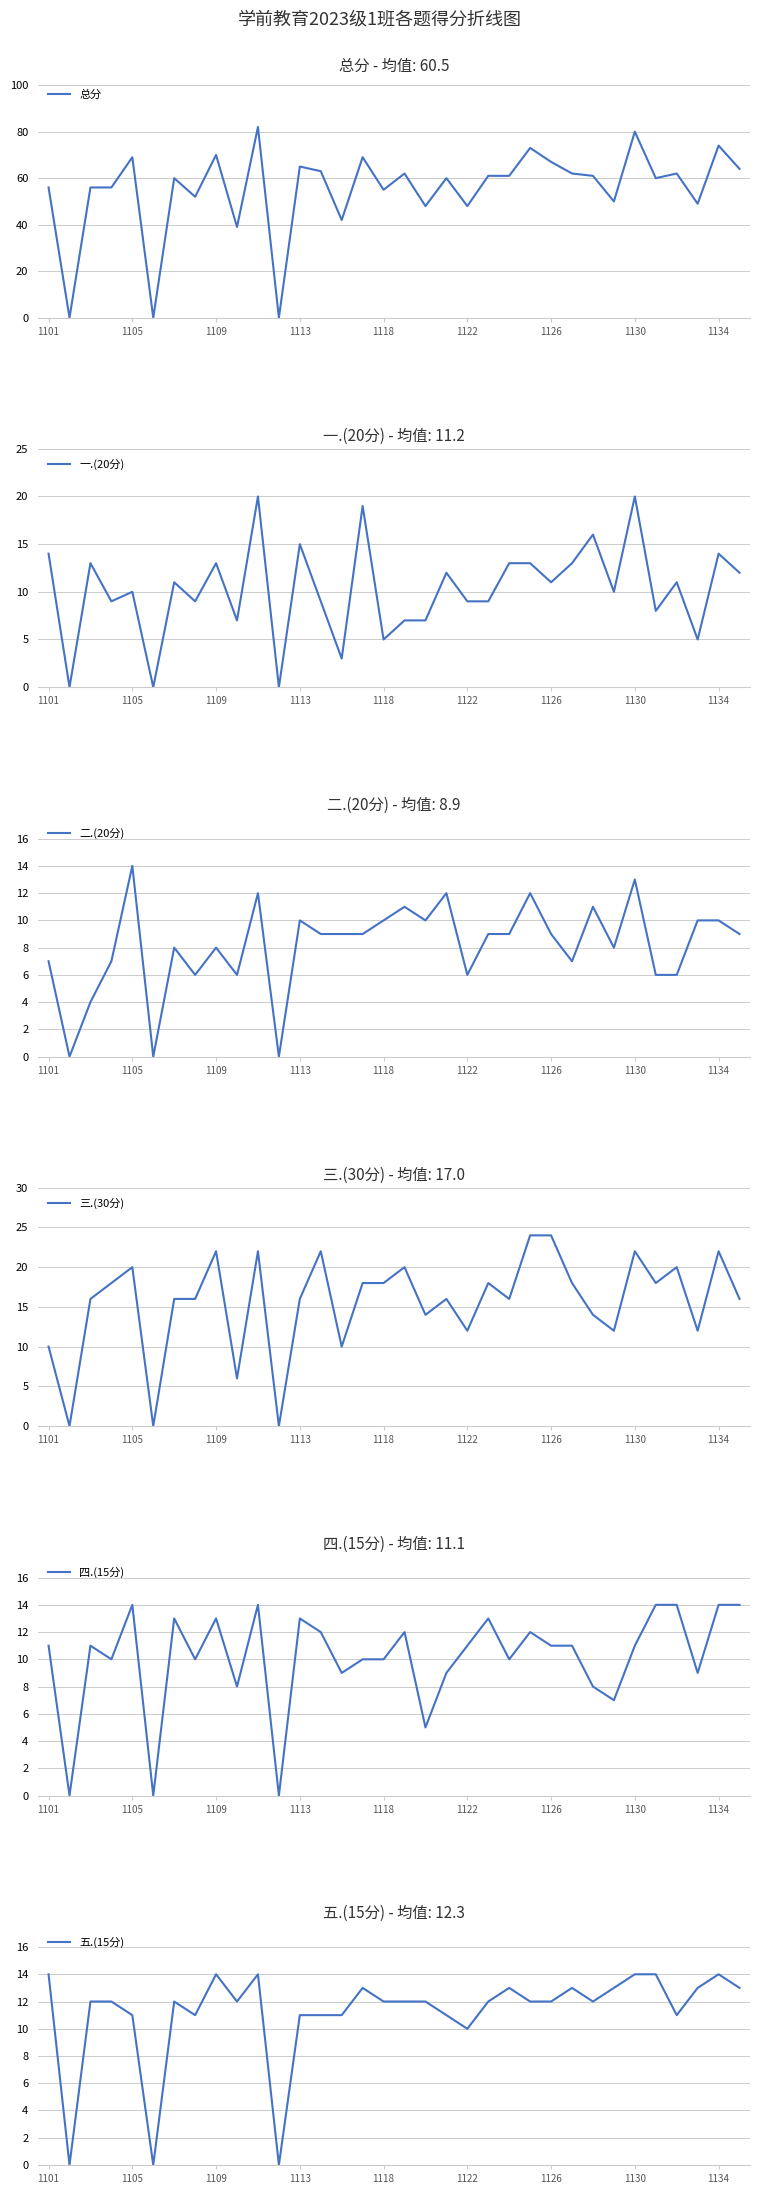

Rank the series by their maximum value, from lowest to highest.

二.(20分), 四.(15分), 五.(15分), 一.(20分), 三.(30分), 总分